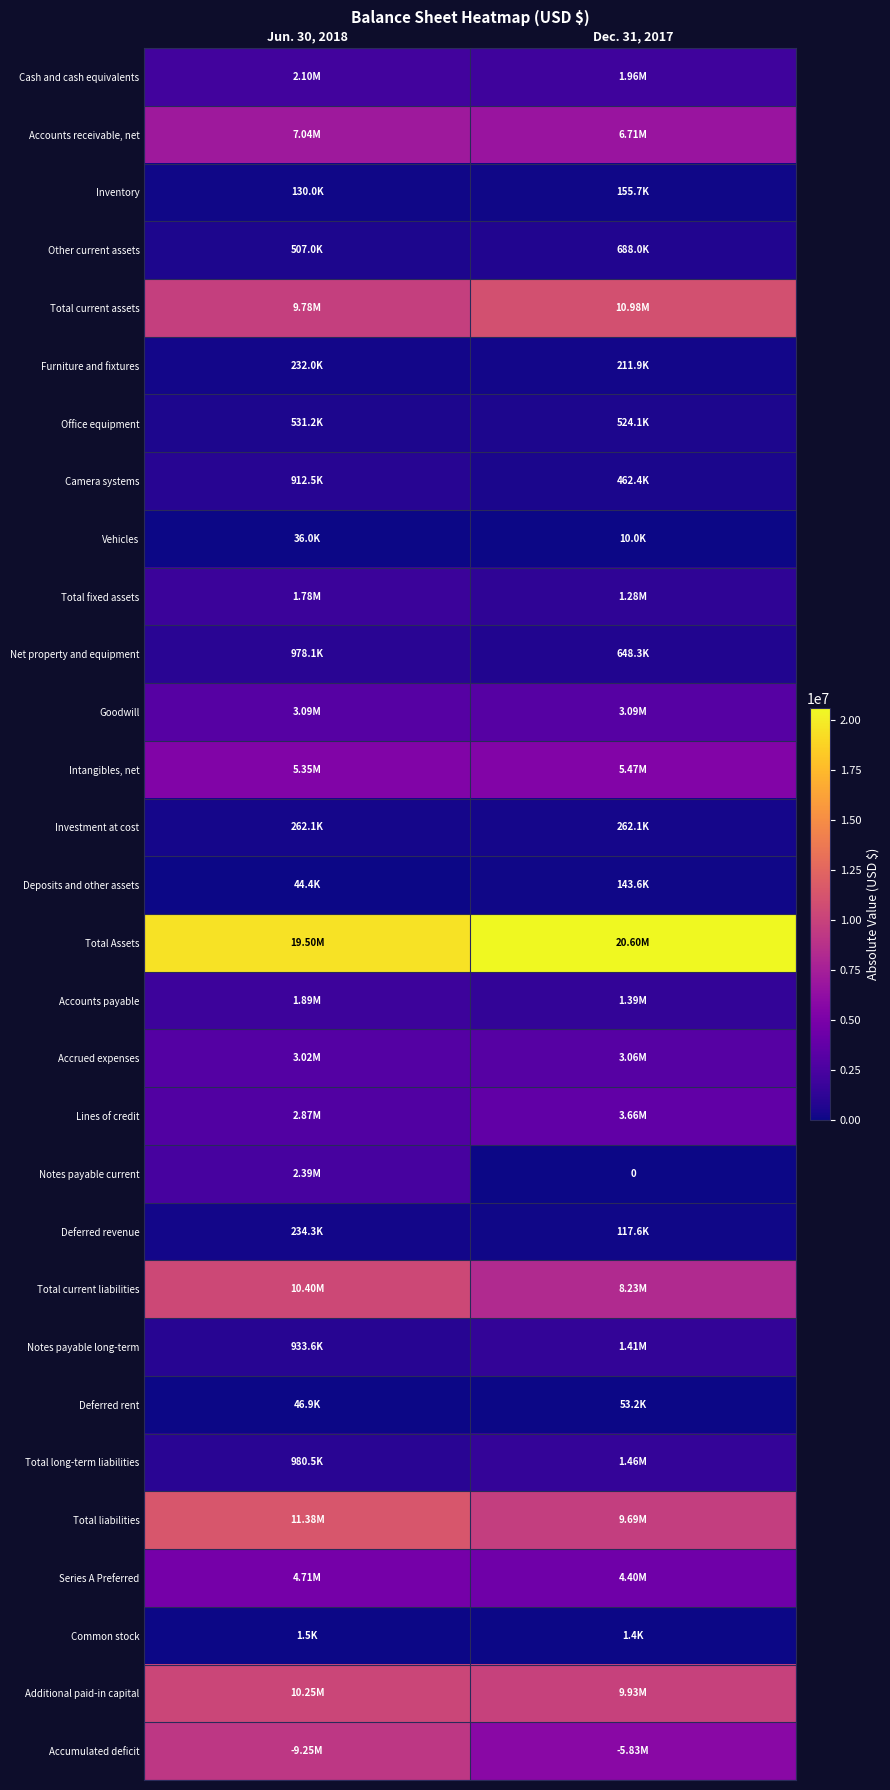

List the series in order of their peak value, lowest first.

Common stock, Vehicles, Deferred rent, Deposits and other assets, Inventory, Furniture and fixtures, Deferred revenue, Investment at cost, Office equipment, Other current assets, Camera systems, Net property and equipment, Notes payable long-term, Total long-term liabilities, Total fixed assets, Accounts payable, Cash and cash equivalents, Notes payable current, Accrued expenses, Goodwill, Lines of credit, Series A Preferred, Intangibles, net, Accounts receivable, net, Accumulated deficit, Additional paid-in capital, Total current liabilities, Total current assets, Total liabilities, Total Assets